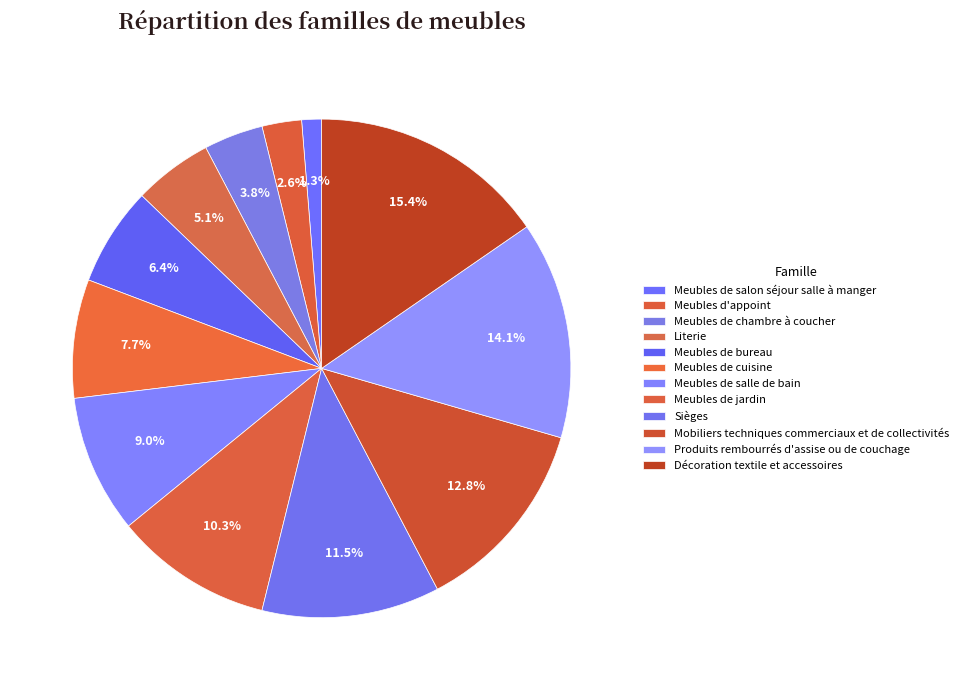

Do Meubles de salle de bain and Sièges together represent more than half of the pie?

No